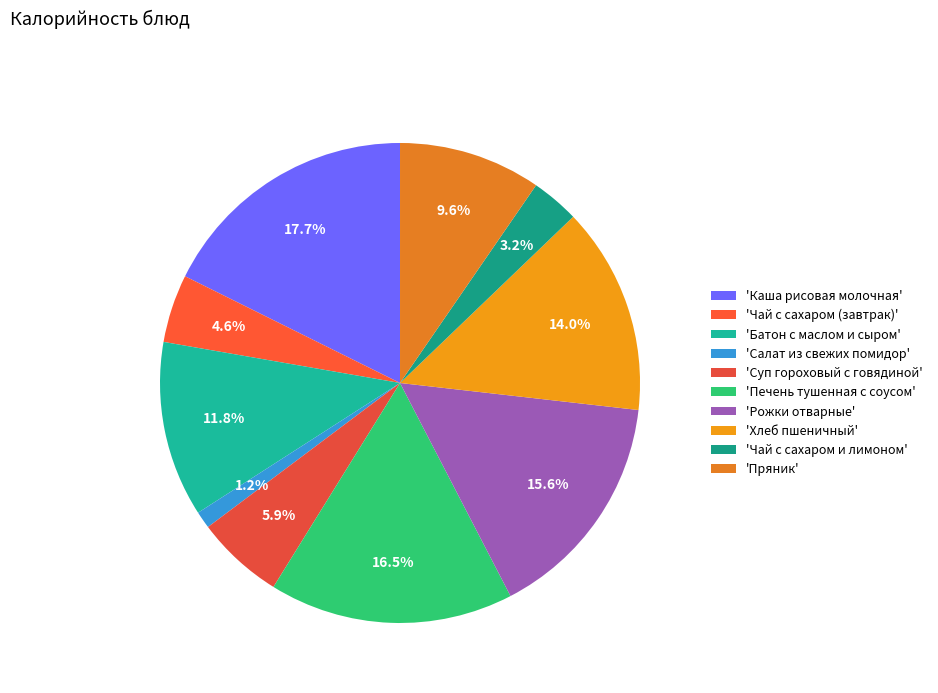

What is the largest slice in the pie chart?

'Каша рисовая молочная'